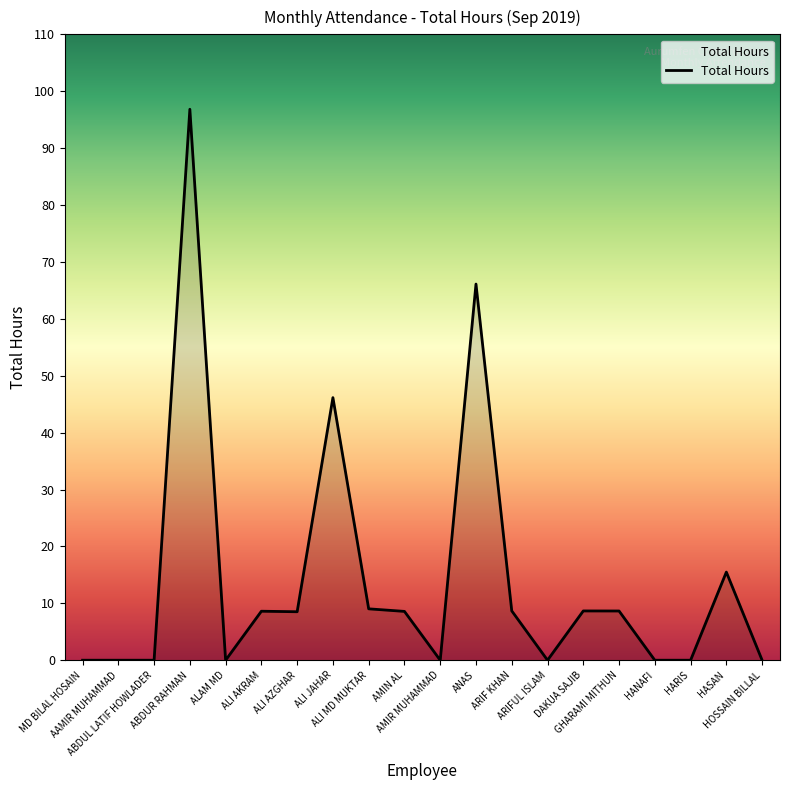

Reading left to right, what are all the values shown in this chart?

MD BILAL HOSAIN=0.0	AAMIR MUHAMMAD=0.0	ABDUL LATIF HOWLADER=0.0	ABDUR RAHMAN=96.8	ALAM MD=0.0	ALI AKRAM=8.6	ALI AZGHAR=8.5	ALI JAHAR=46.1	ALI MD MUKTAR=9.0	AMIN AL=8.6	AMIR MUHAMMAD=0.0	ANAS=66.1	ARIF KHAN=8.7	ARIFUL ISLAM=0.0	DAKUA SAJIB=8.7	GHARAMI MITHUN=8.7	HANAFI=0.0	HARIS=0.0	HASAN=15.5	HOSSAIN BILLAL=0.0